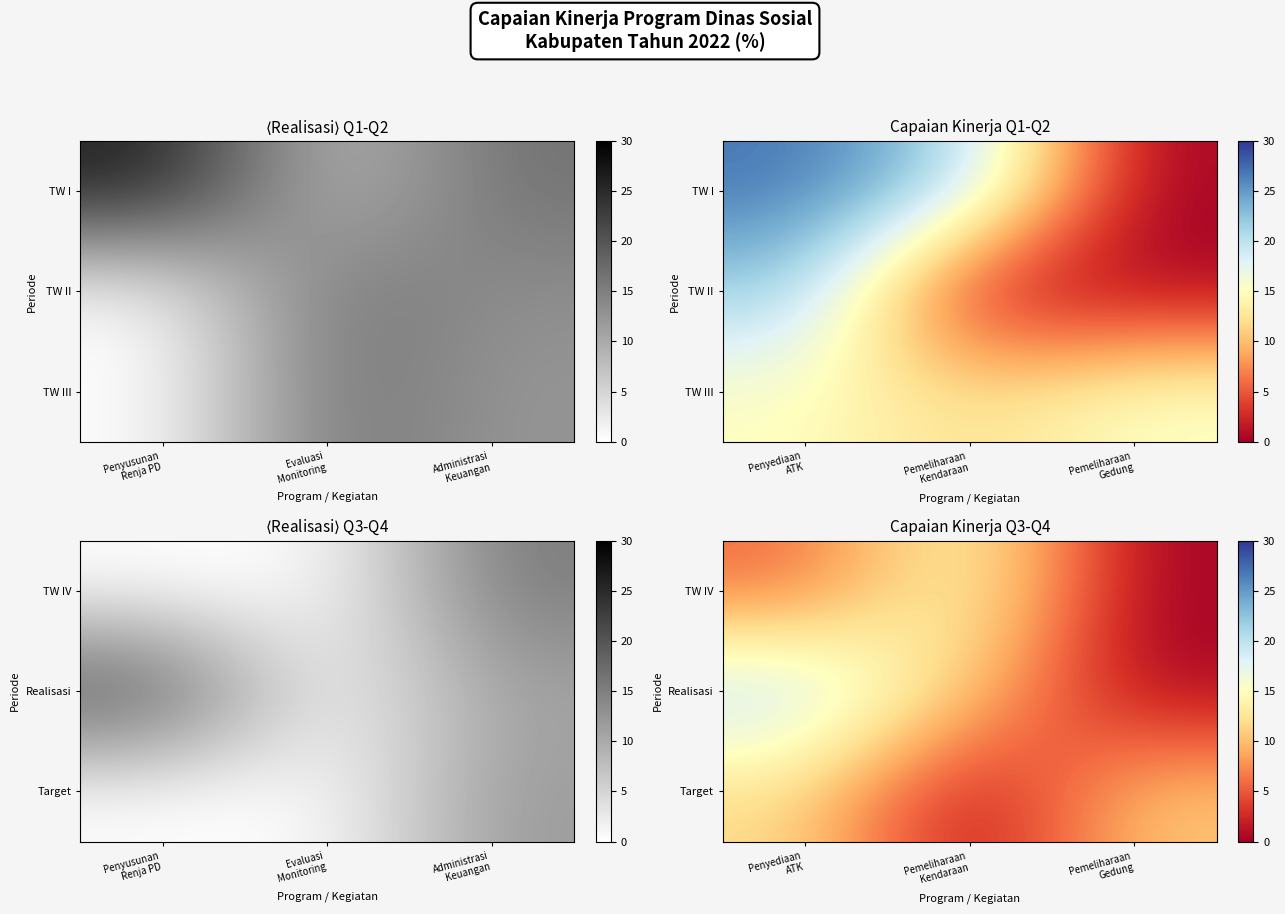

How many series are shown in this chart?

3